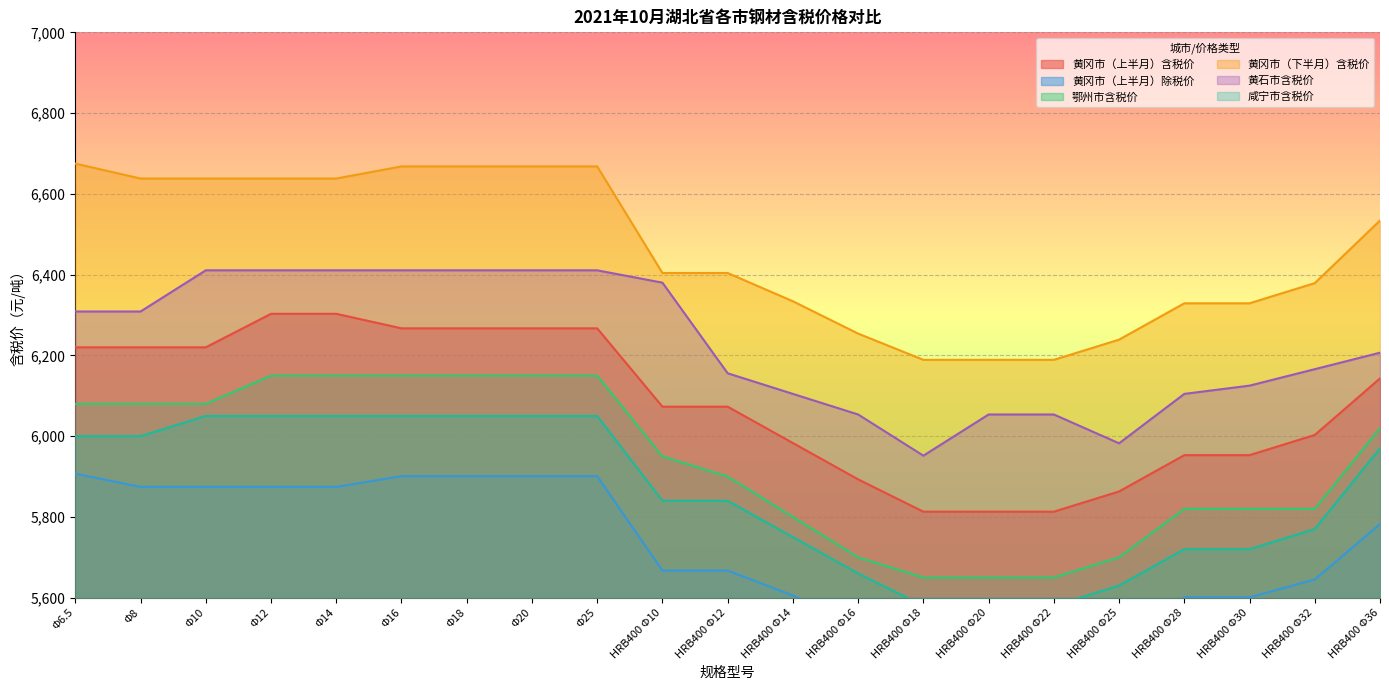

What is the difference between the highest and lowest values at HRB400 Φ18?

712.0